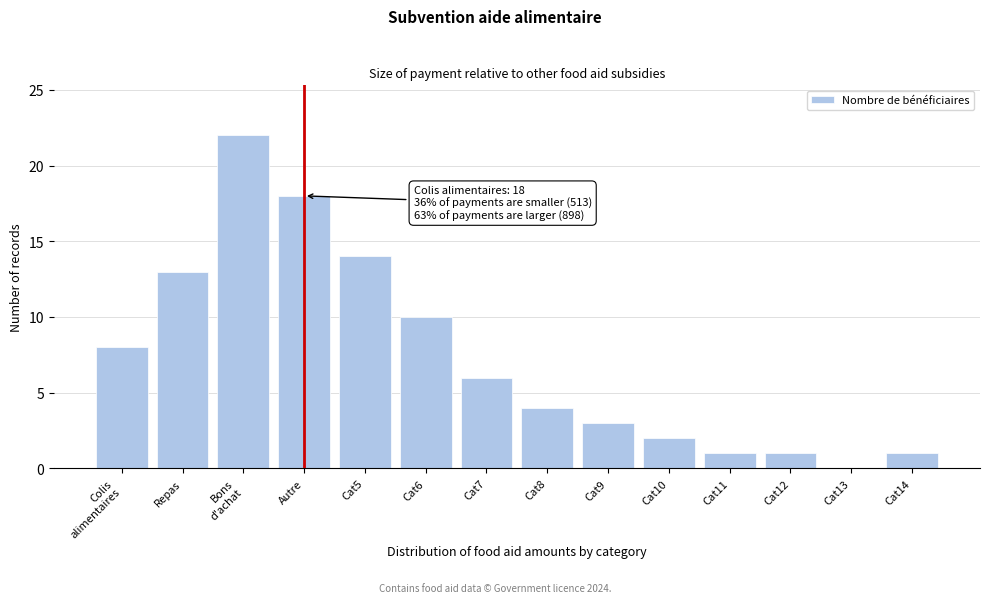

The value at Autre is 10. True or false?

False